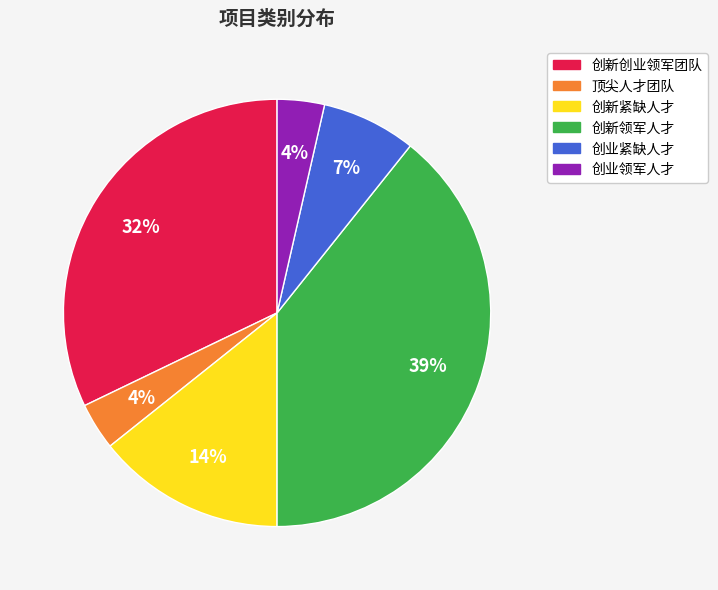

Is there a majority slice in this chart?

No